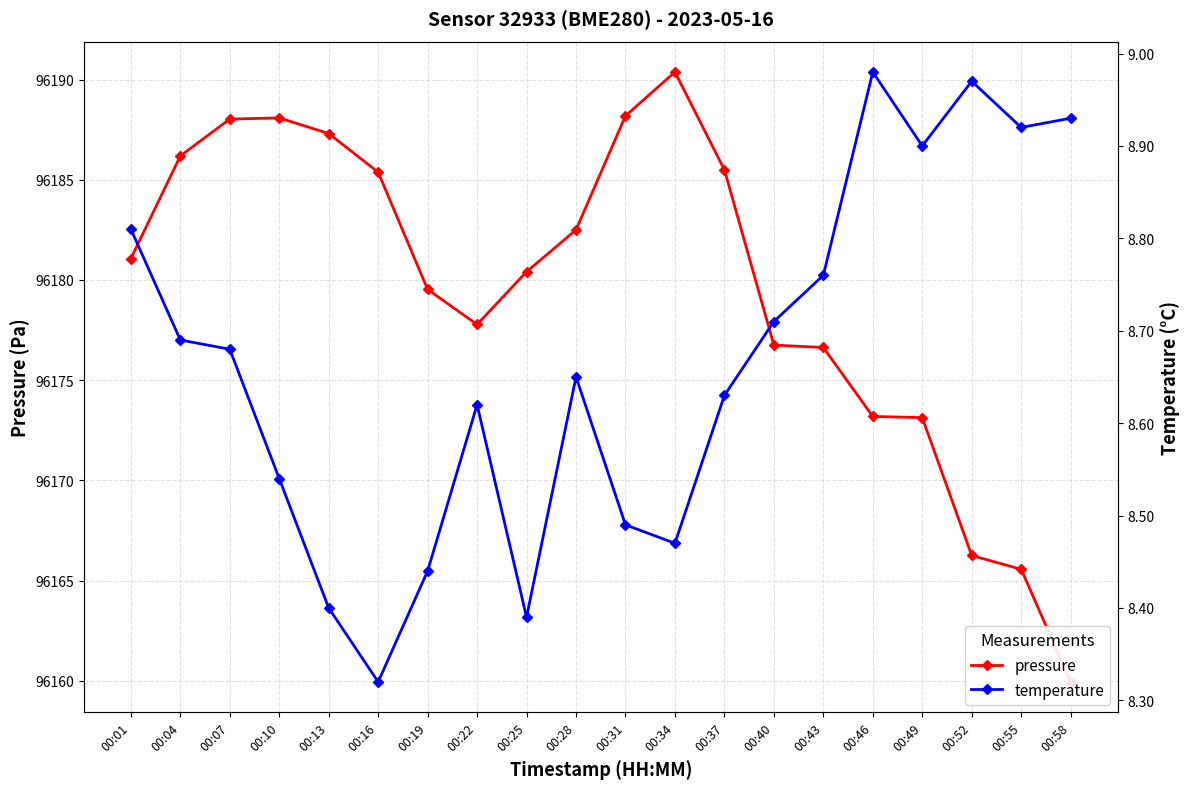

Which has a higher value, 00:19 or 00:43?

00:19